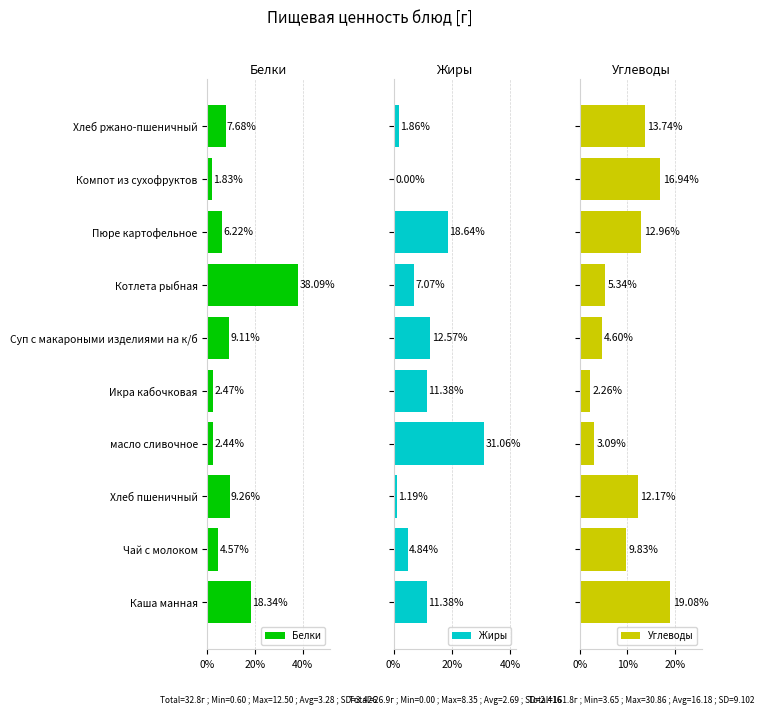

What is the sum of the Белки values at Пюре картофельное and Компот из сухофруктов?

8.0